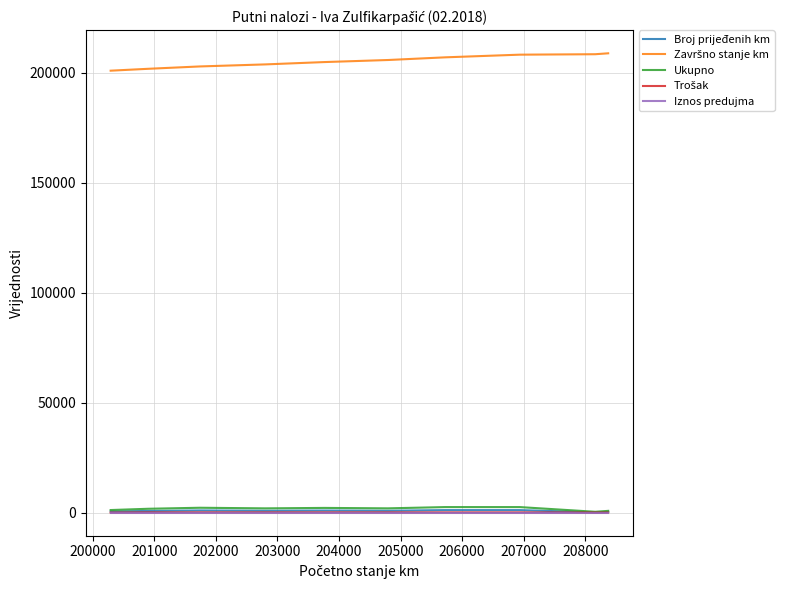

What is the maximum value for Broj prijeđenih km?

1202